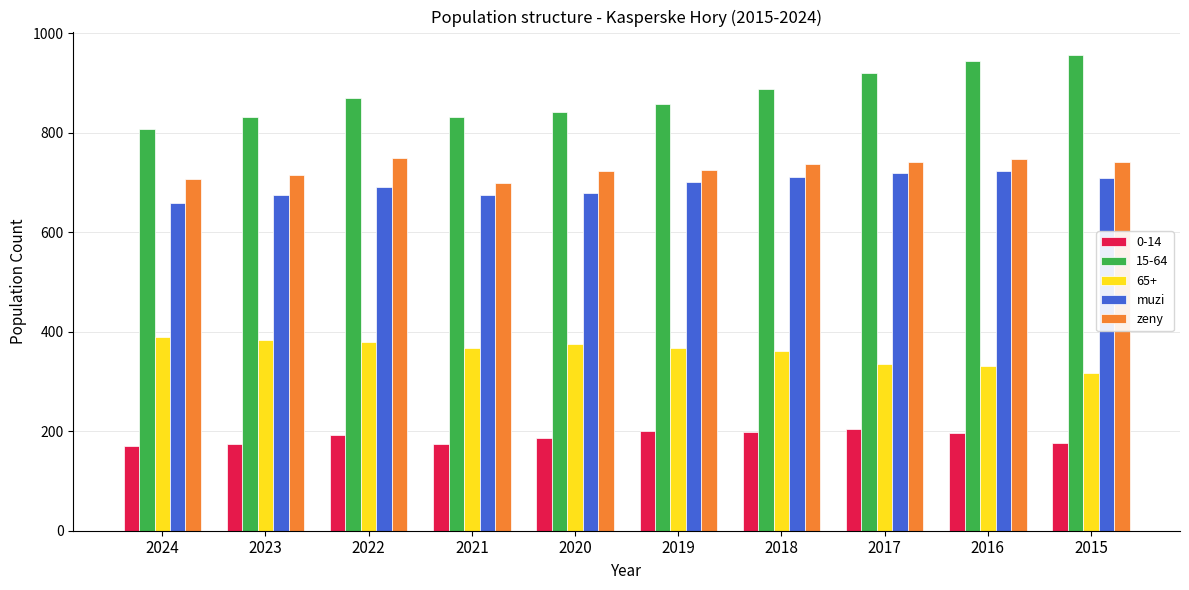

What are all the series names shown in the legend?

0-14, 15-64, 65+, muzi, zeny